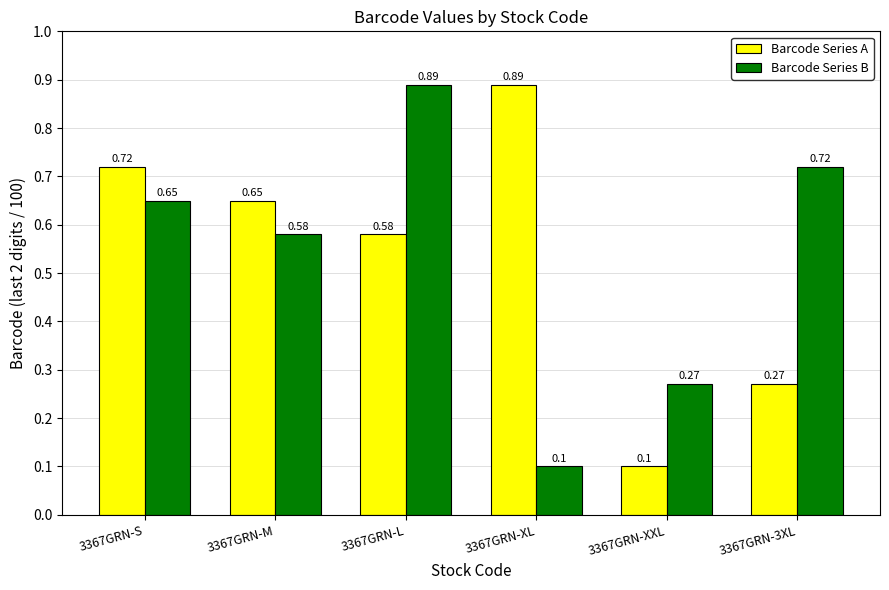

Where is Barcode Series A nearest to the value 0?

3367GRN-XXL